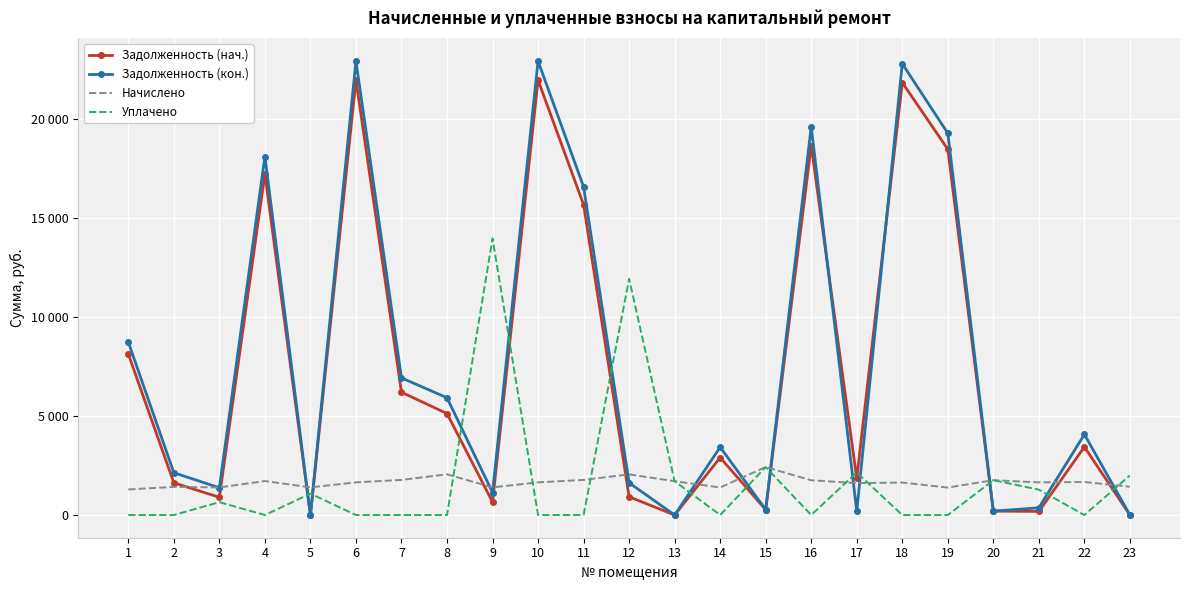

How many interior local valleys does the Начислено series have?

7